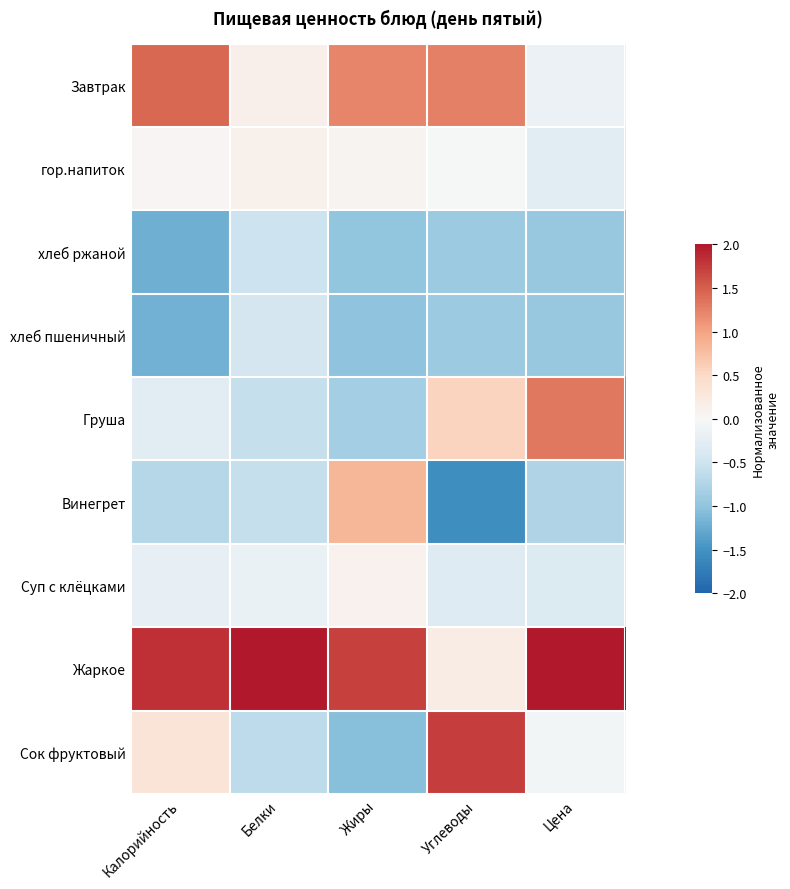

Reading left to right, extract all data points from this chart.

Завтрак: Калорийность=1.4	Белки=0.1	Жиры=1.2	Углеводы=1.3	Цена=-0.1
гор.напиток: Калорийность=0.0	Белки=0.1	Жиры=0.1	Углеводы=-0.0	Цена=-0.3
хлеб ржаной: Калорийность=-1.2	Белки=-0.5	Жиры=-1.0	Углеводы=-0.9	Цена=-0.9
хлеб пшеничный: Калорийность=-1.2	Белки=-0.4	Жиры=-1.0	Углеводы=-0.9	Цена=-0.9
Груша: Калорийность=-0.3	Белки=-0.6	Жиры=-0.9	Углеводы=0.5	Цена=1.3
Винегрет: Калорийность=-0.7	Белки=-0.6	Жиры=0.8	Углеводы=-1.5	Цена=-0.8
Суп с клёцками: Калорийность=-0.2	Белки=-0.2	Жиры=0.1	Углеводы=-0.3	Цена=-0.4
Жаркое: Калорийность=1.8	Белки=2.7	Жиры=1.7	Углеводы=0.2	Цена=2.2
Сок фруктовый: Калорийность=0.3	Белки=-0.6	Жиры=-1.1	Углеводы=1.7	Цена=-0.1